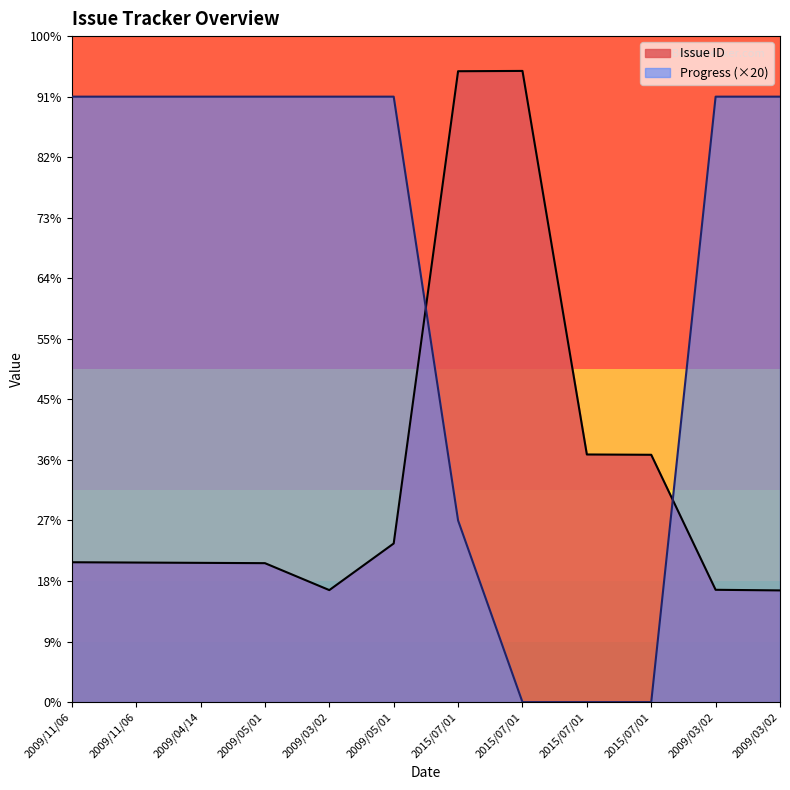

At 2009/05/01, list the series in order from smallest to largest.

Issue ID, Progress